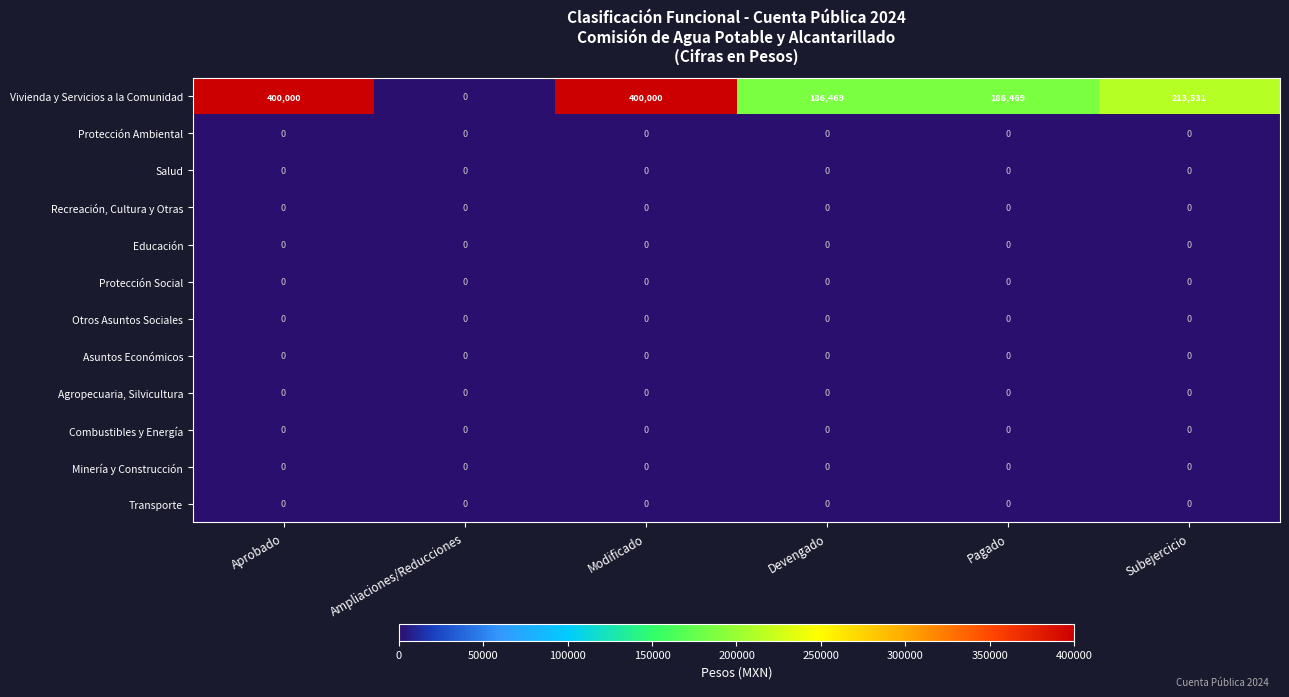

What is the maximum value shown in the chart?

400000